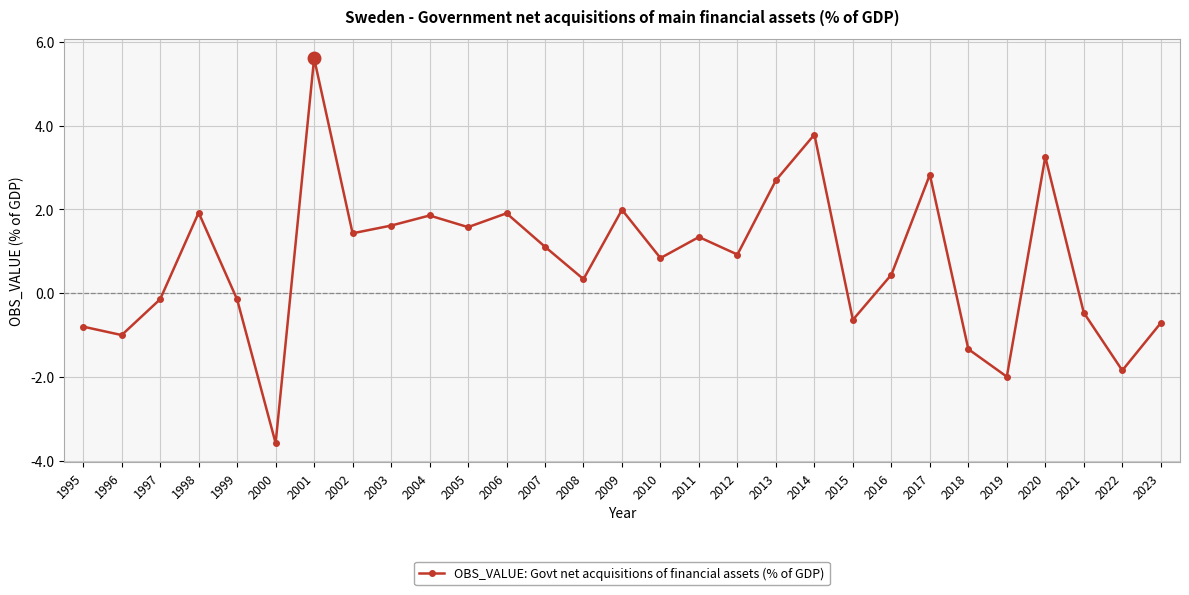

Reading left to right, list all the values displayed in this chart.

-0.8	-1.0	-0.1	1.9	-0.1	-3.6	5.6	1.4	1.6	1.9	1.6	1.9	1.1	0.3	2.0	0.8	1.3	0.9	2.7	3.8	-0.6	0.4	2.8	-1.3	-2.0	3.3	-0.5	-1.8	-0.7